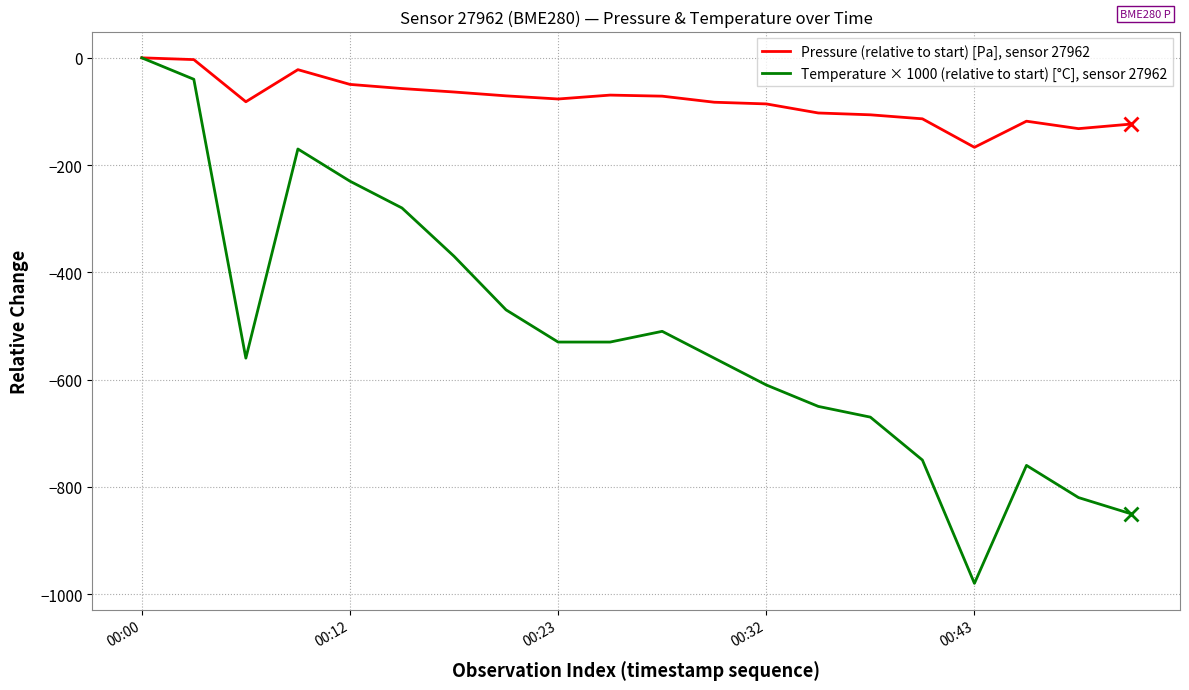

What are all the series names shown in the legend?

Pressure (relative to start) [Pa], sensor 27962, Temperature × 1000 (relative to start) [°C], sensor 27962